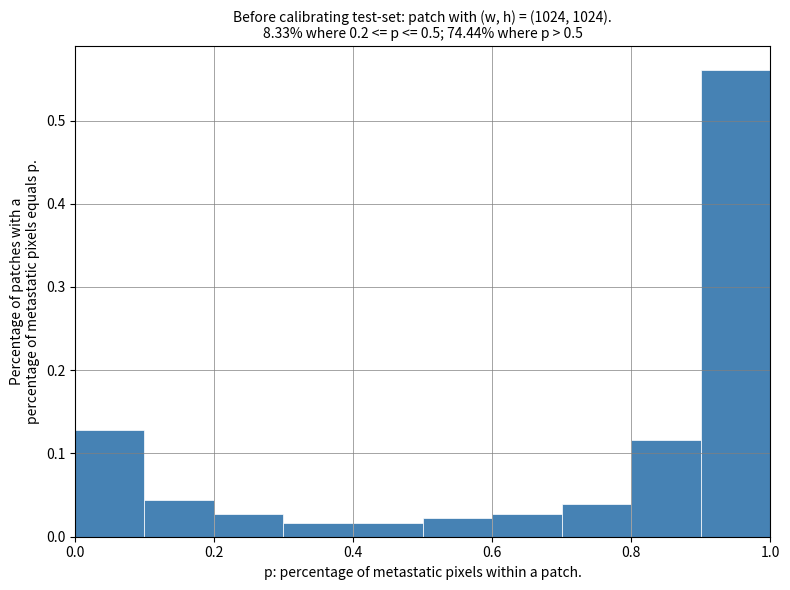

Reading left to right, transcribe this chart: for each bar, give the range it covers on the x-axis and its height. The values are not printed on the chart, so give them approximately, as read against the axis.

0.0 to 0.1: 0.13
0.1 to 0.2: 0.04
0.2 to 0.3: 0.03
0.3 to 0.4: 0.02
0.4 to 0.5: 0.02
0.5 to 0.6: 0.02
0.6 to 0.7: 0.03
0.7 to 0.8: 0.04
0.8 to 0.9: 0.12
0.9 to 1.0: 0.56